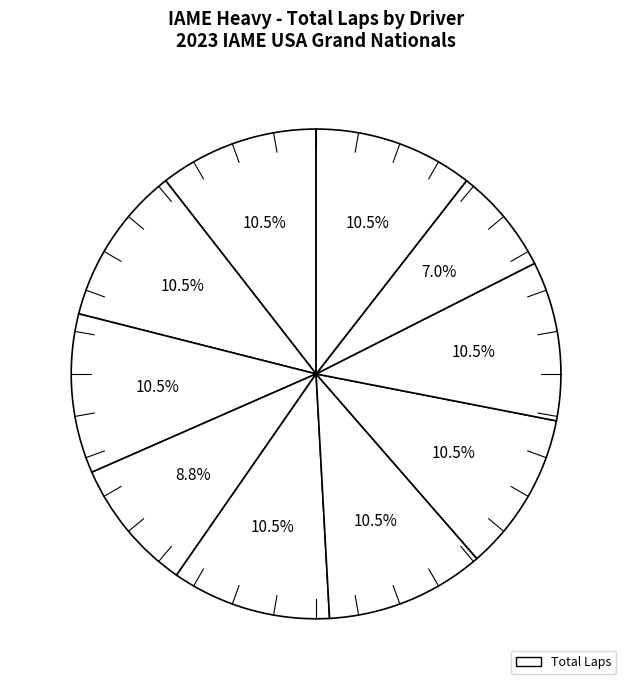

How many slices are in this pie chart?

10